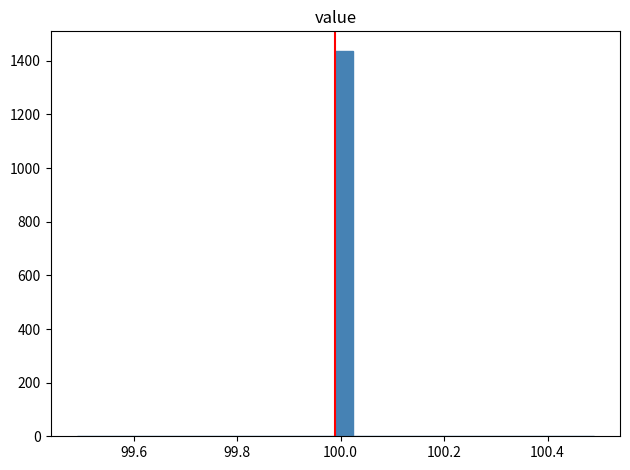

Around what value on the x-axis is the tallest bar? Give the approximate position of its centre, as read against the axis.

100.00